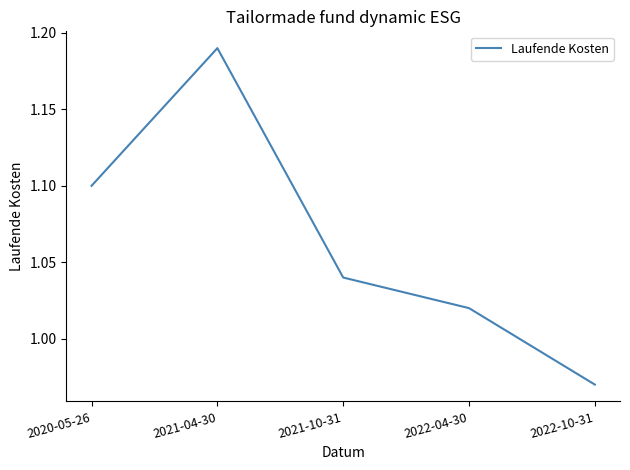

True or false: the data has more than 2 interior local peaks.

False